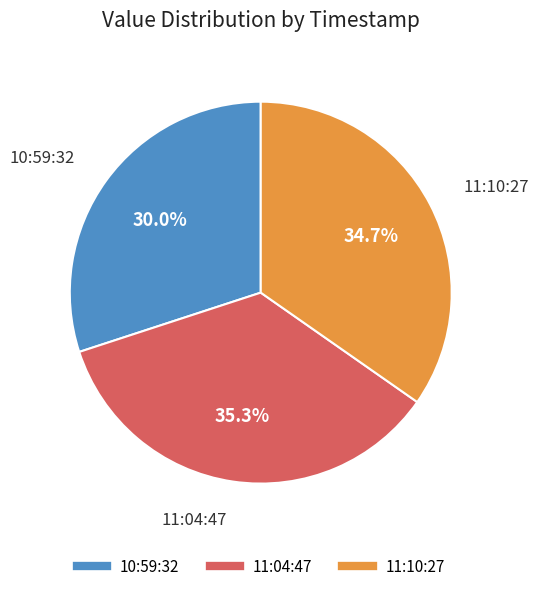

Is there any slice that represents more than half of the pie?

No